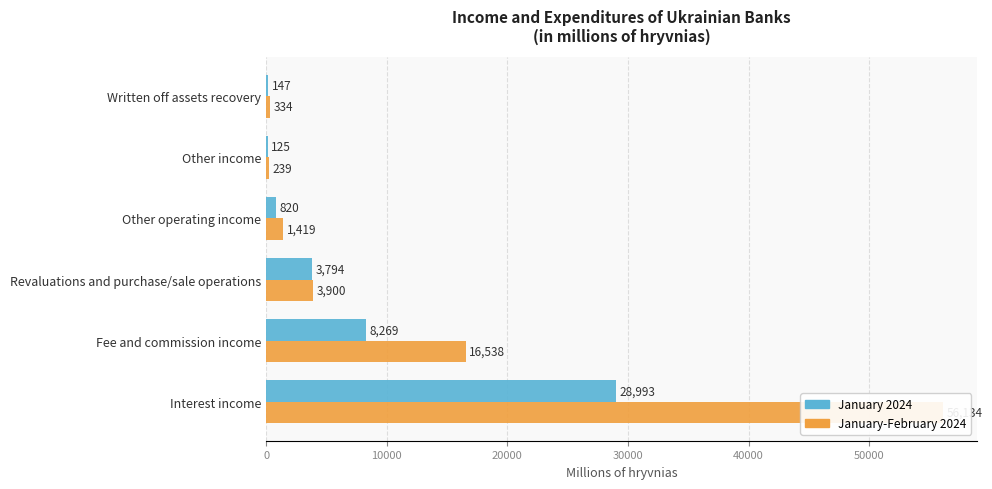

At how many categories does at least one series exceed 55462?

1